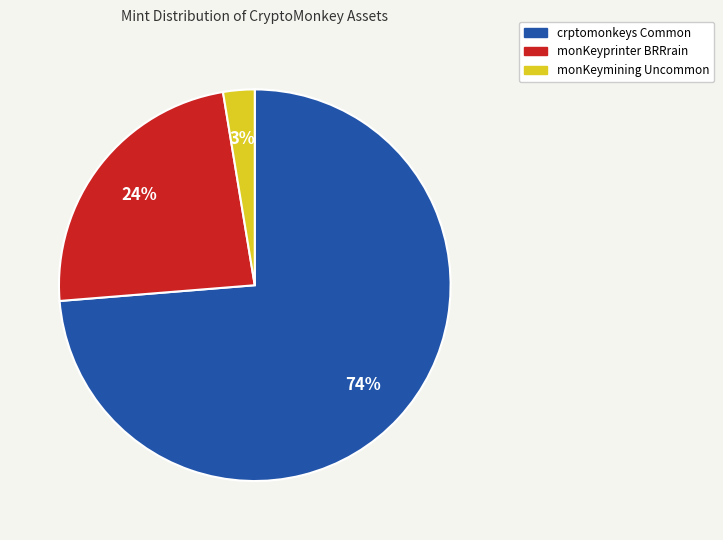

Do crptomonkeys Common and monKeymining Uncommon together represent more than half of the pie?

Yes